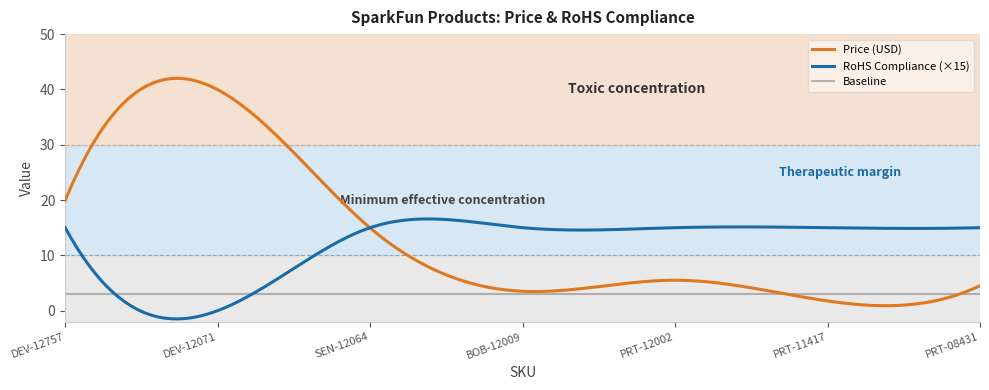

List the series in order of their peak value, highest first.

Price (USD), RoHS Compliance (×15), Baseline